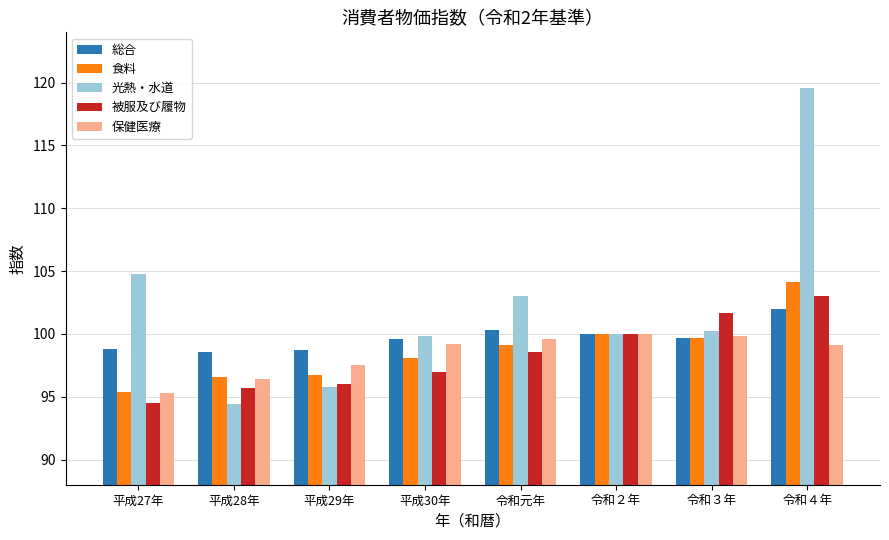

Which series has the largest range (max minus min)?

光熱・水道